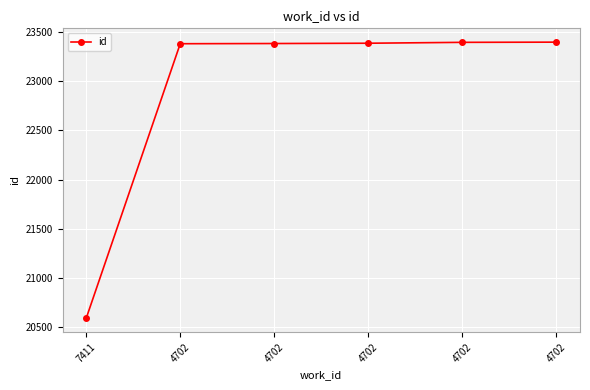

What is the maximum value shown in the chart?

23395